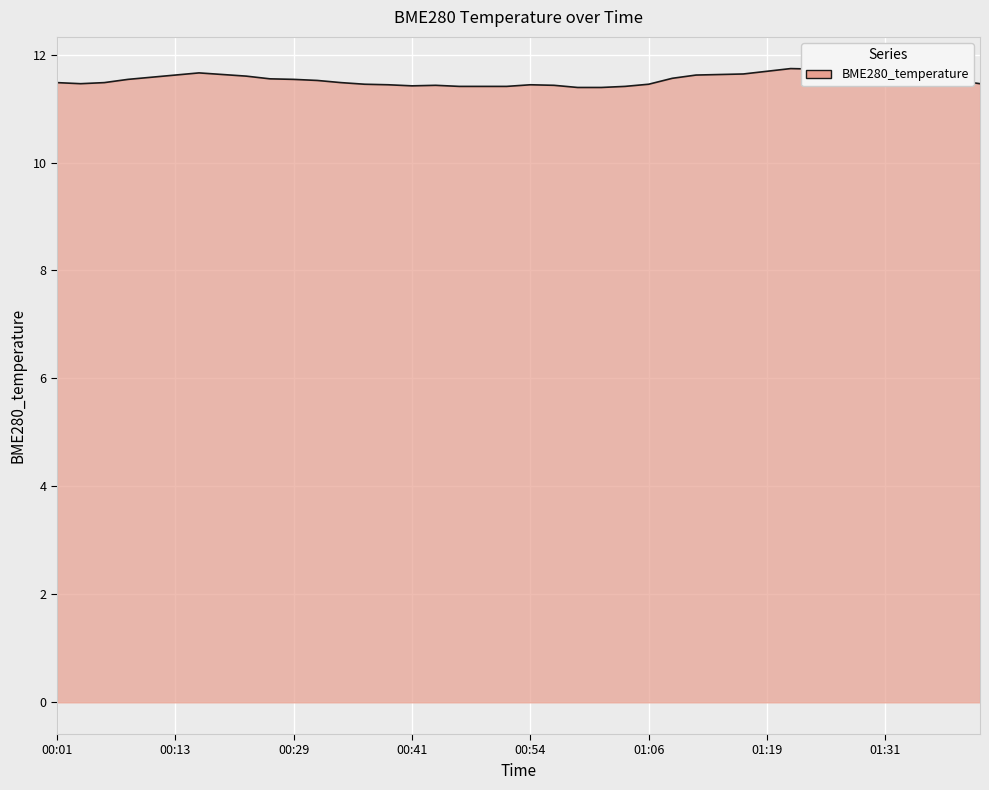

Count the number of categories in the chart.

40